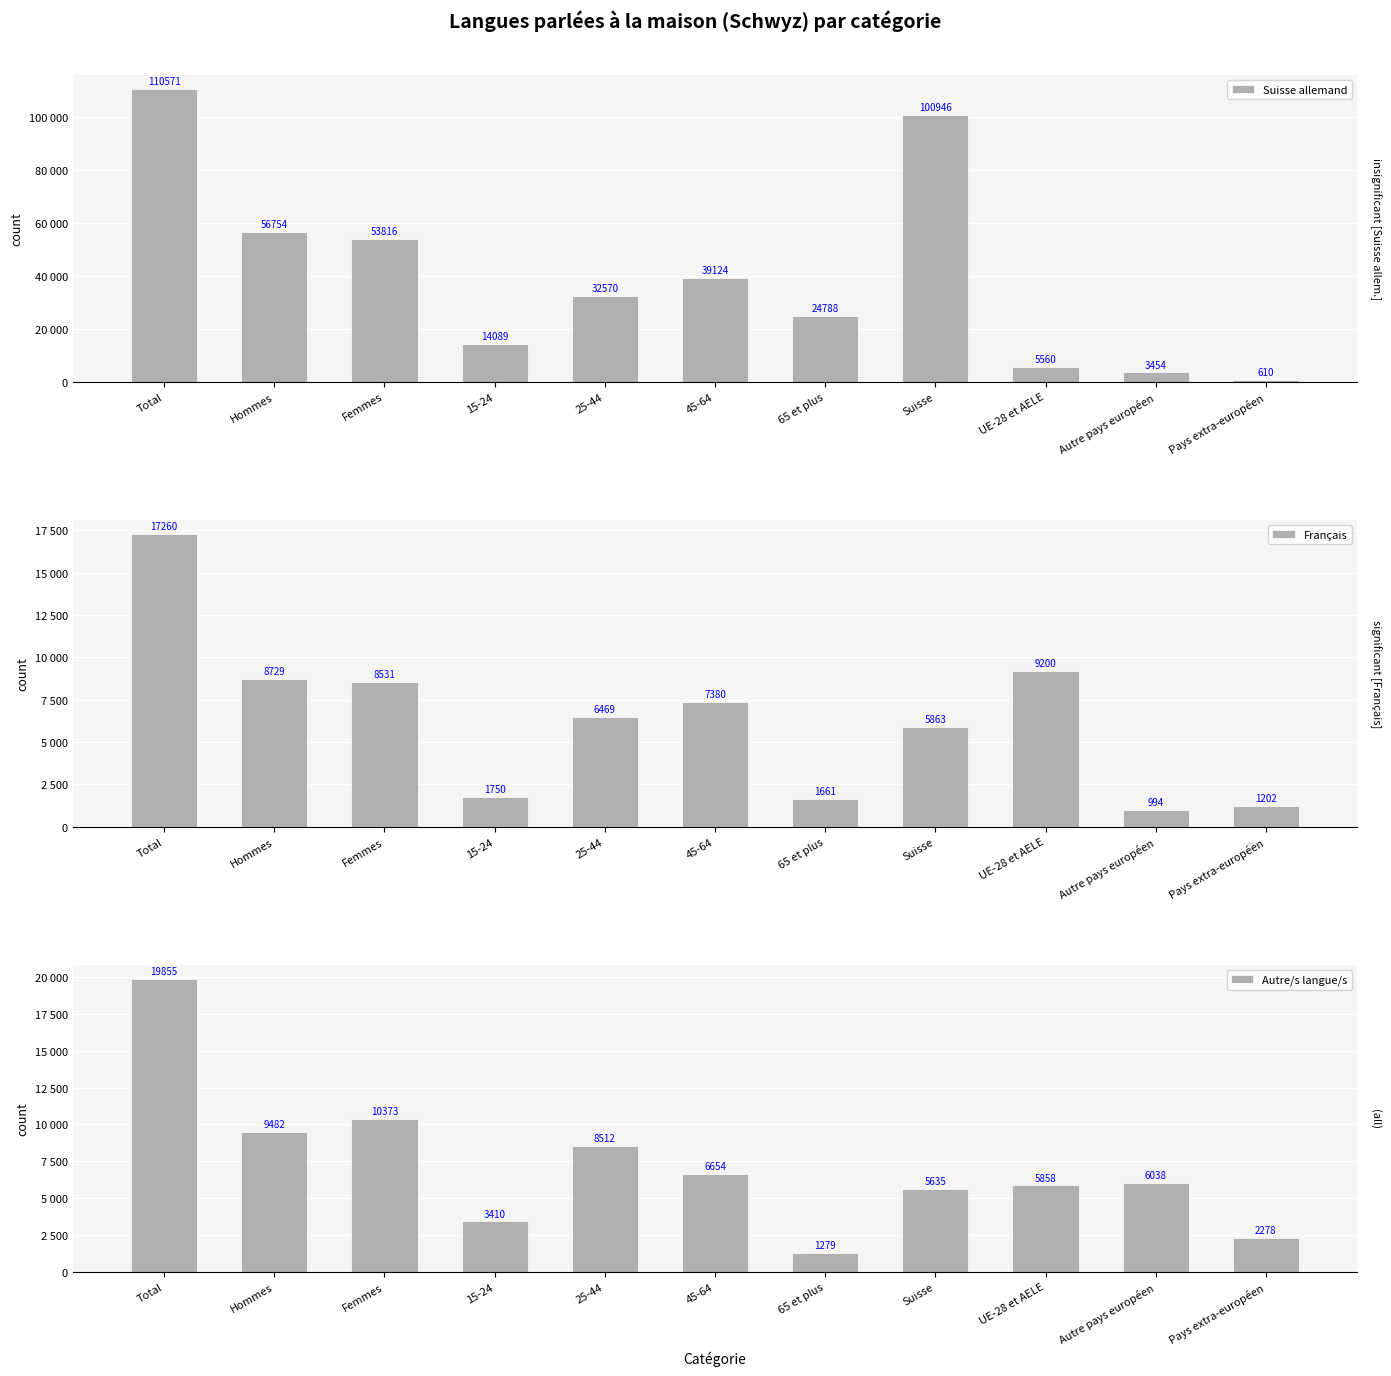

What are all the series names shown in the legend?

Suisse allemand, Français, Autre/s langue/s